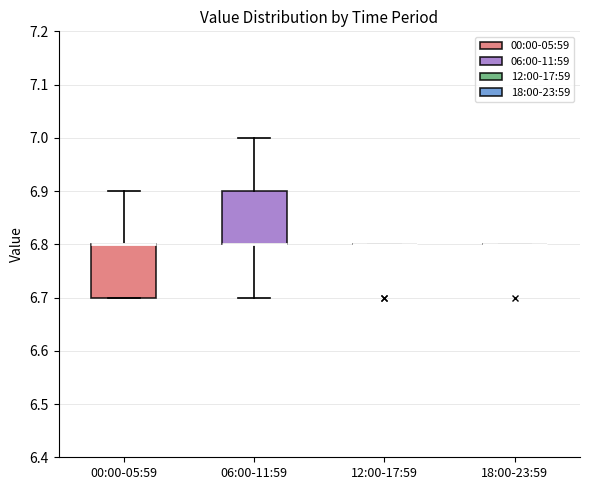

Reading left to right, transcribe this box plot: for each box, give where its median line is, the range the box spans, and where its two whiskers end, as read against the y-axis. The values are not printed on the chart, so give them approximately, as read against the axis.

00:00-05:59: median 6.8 (drawn on the box's upper edge), box 6.7 to 6.8, whiskers 6.7 to 6.9
06:00-11:59: median 6.8 (drawn on the box's lower edge), box 6.8 to 6.9, whiskers 6.7 to 7.0
12:00-17:59: box collapsed to a line at 6.8, whiskers 6.8 to 6.8
18:00-23:59: box collapsed to a line at 6.8, whiskers 6.8 to 6.8